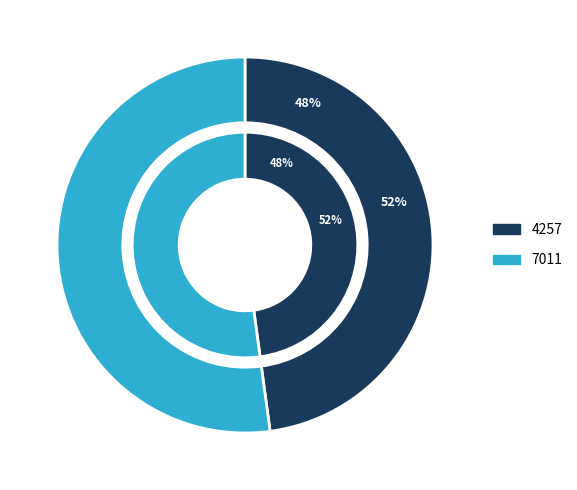

Is there any slice that represents more than half of the pie?

Yes